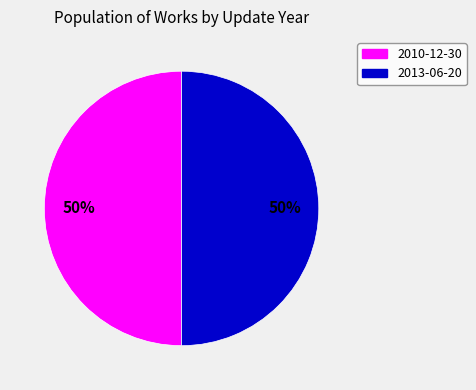

Count the number of slices in the pie.

2